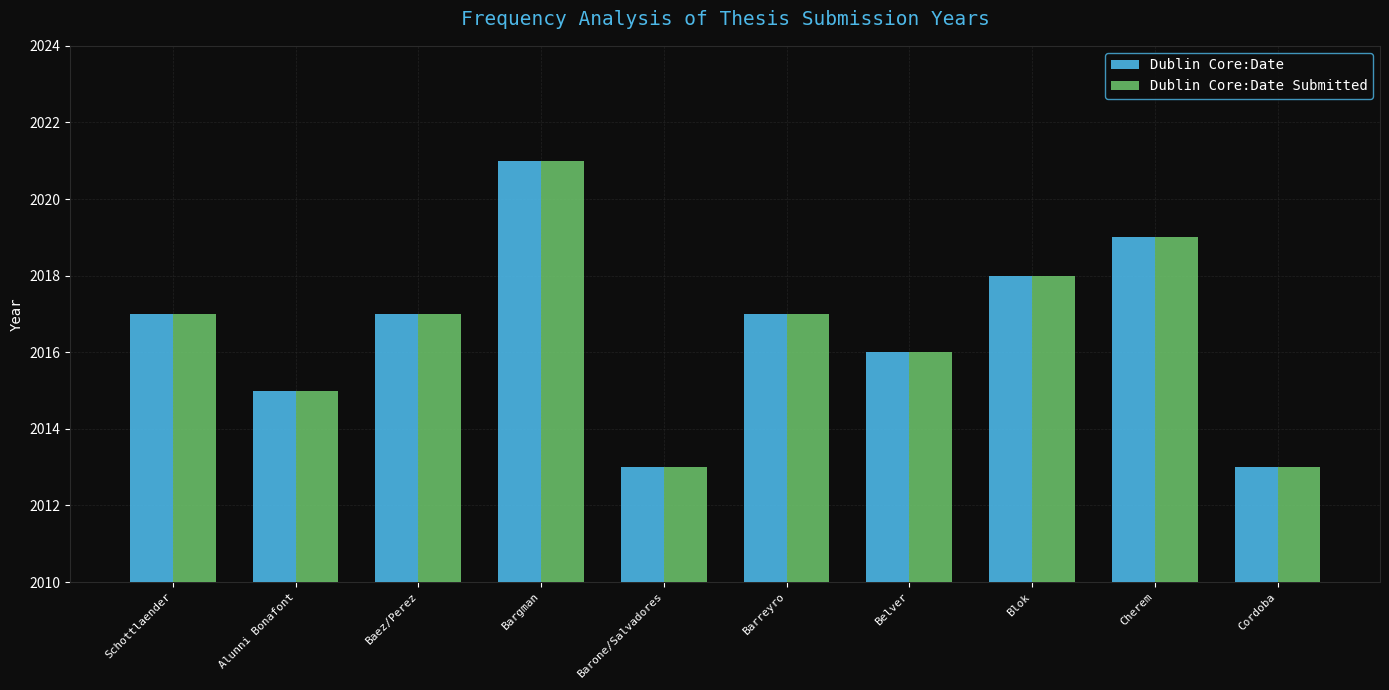

True or false: Dublin Core:Date has a value of 657 at Alunni Bonafont.

False